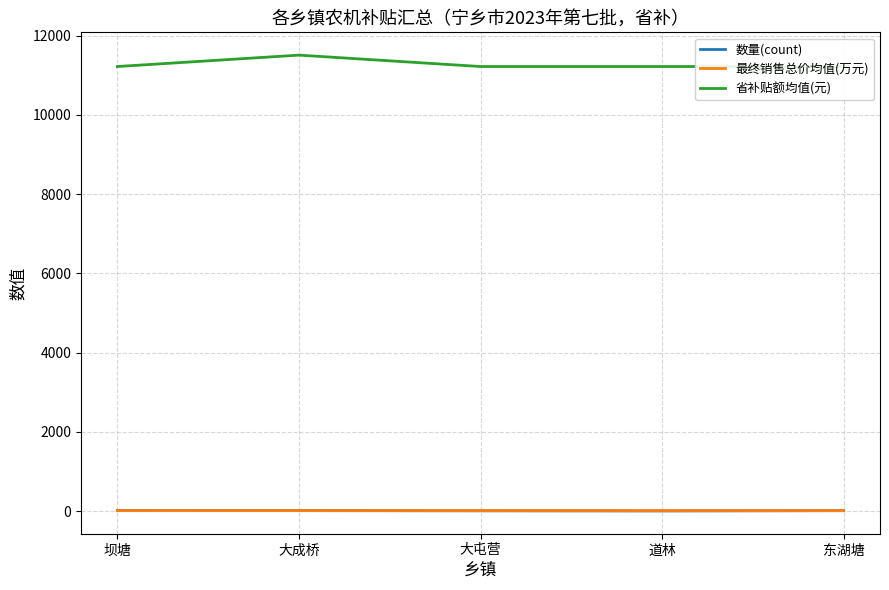

At 东湖塘, list the series in order from smallest to largest.

最终销售总价均值(万元), 数量(count), 省补贴额均值(元)